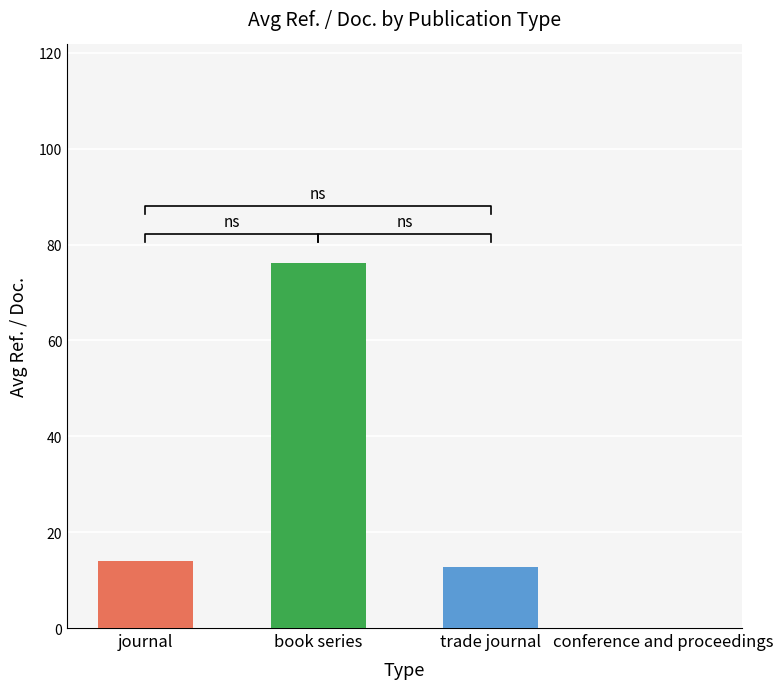

What is the sum of the values at journal and trade journal?

26.6